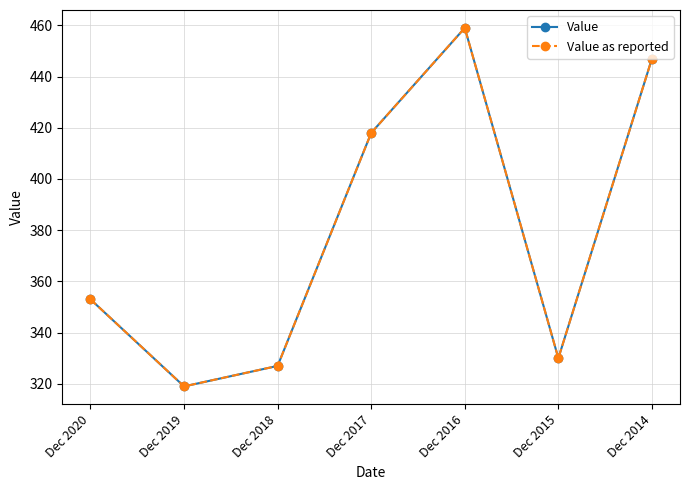

Rank the series at Dec 2018 from highest to lowest value.

Value, Value as reported